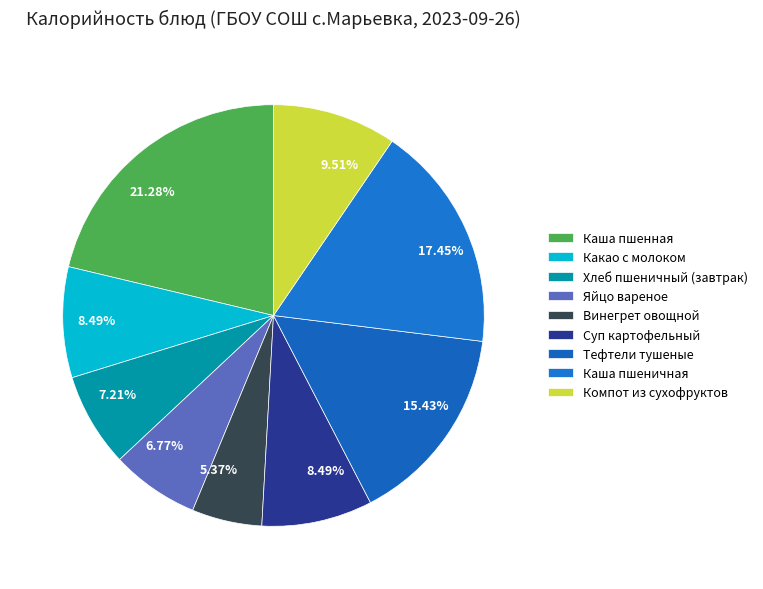

Approximately how many times larger is the value at Тефтели тушеные compared to Винегрет овощной?

2.9